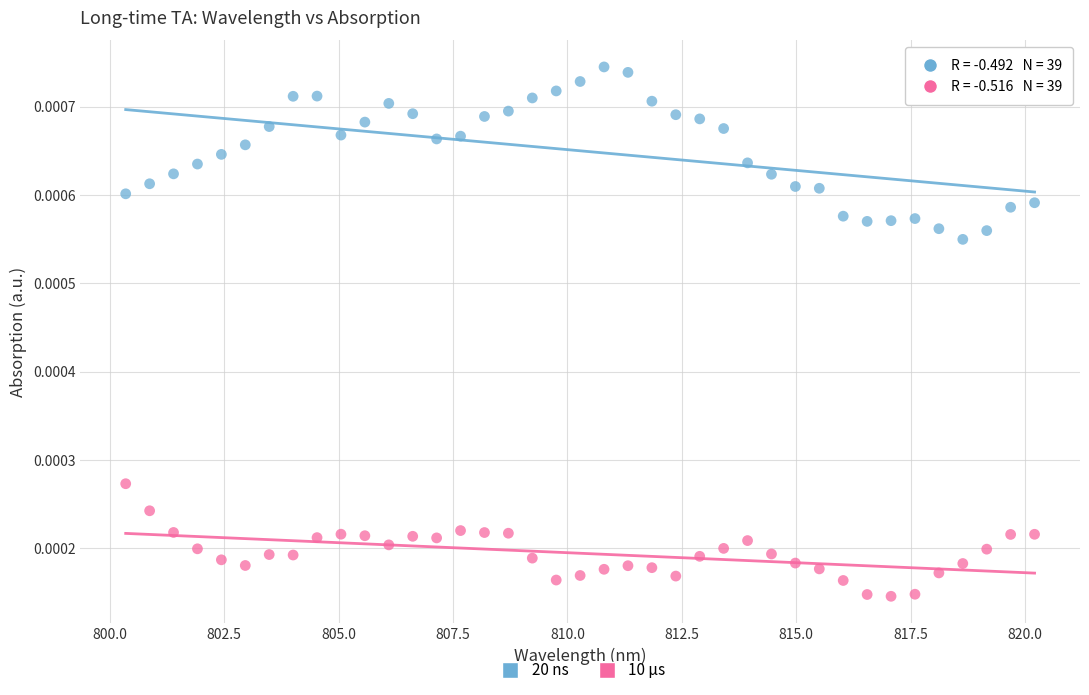

Which series reaches the minimum Y coordinate?

10 μs